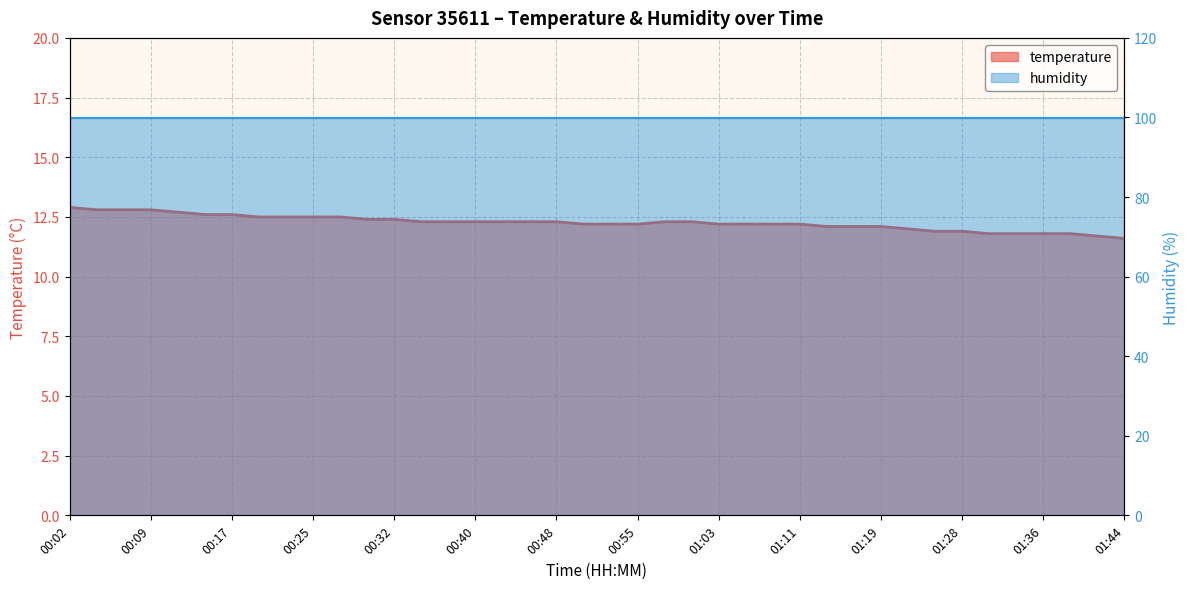

Rank the categories by value from highest to lowest.

00:02, 00:04, 00:07, 00:09, 00:12, 00:15, 00:17, 00:20, 00:22, 00:25, 00:27, 00:30, 00:32, 00:35, 00:37, 00:40, 00:42, 00:45, 00:48, 00:58, 01:00, 00:50, 00:53, 00:55, 01:03, 01:05, 01:08, 01:11, 01:13, 01:16, 01:19, 01:23, 01:25, 01:28, 01:31, 01:33, 01:36, 01:38, 01:41, 01:44